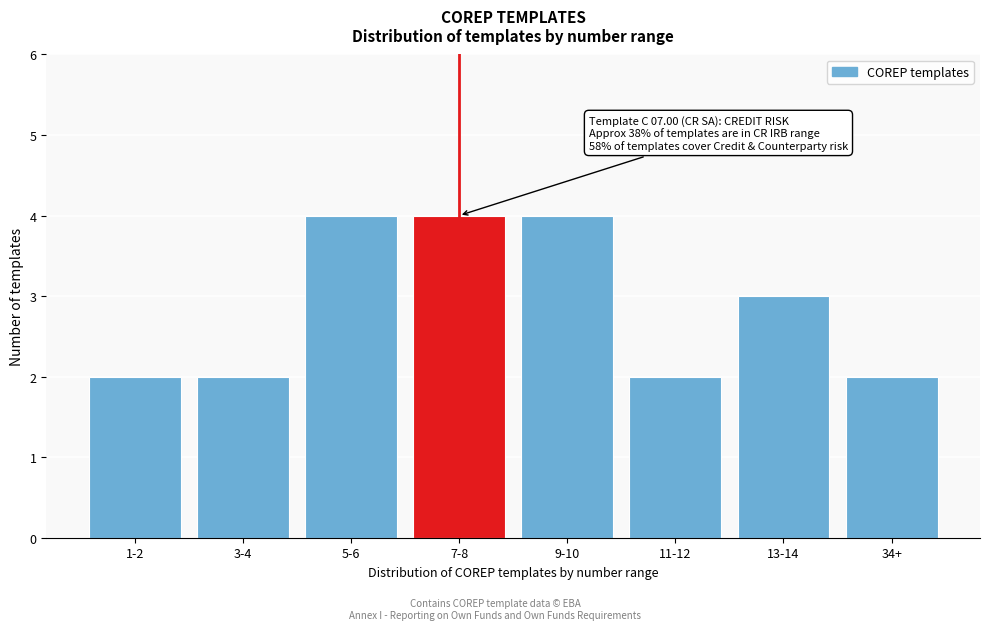

Reading left to right, what are all the values shown in this chart?

1-2=2	3-4=2	5-6=4	7-8=4	9-10=4	11-12=2	13-14=3	34+=2